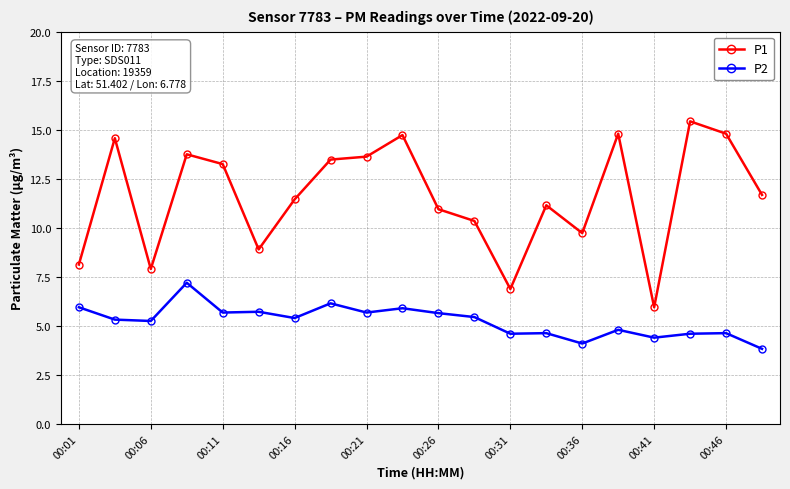

What is the minimum value shown in the chart?

3.8